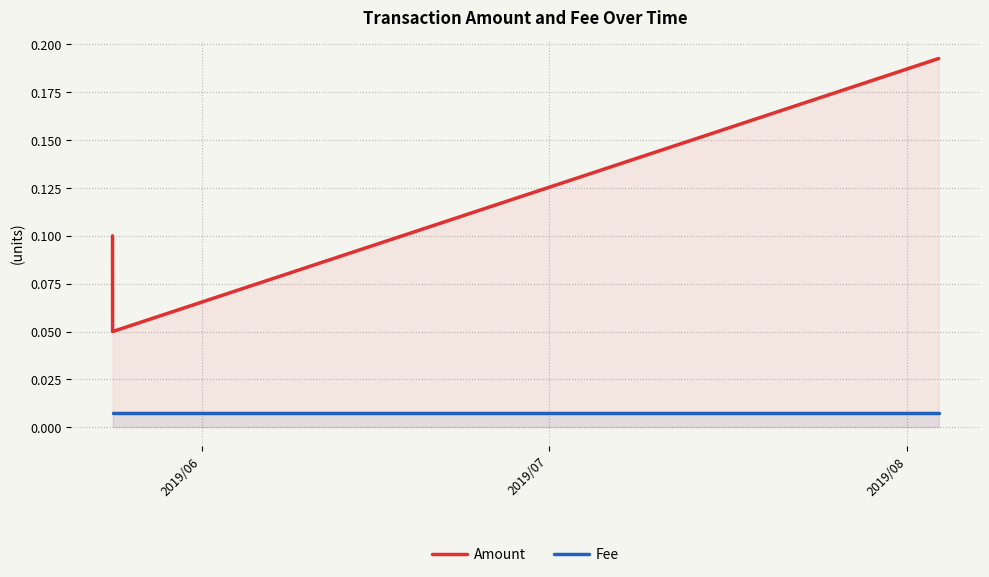

What is the greatest value displayed?

0.2